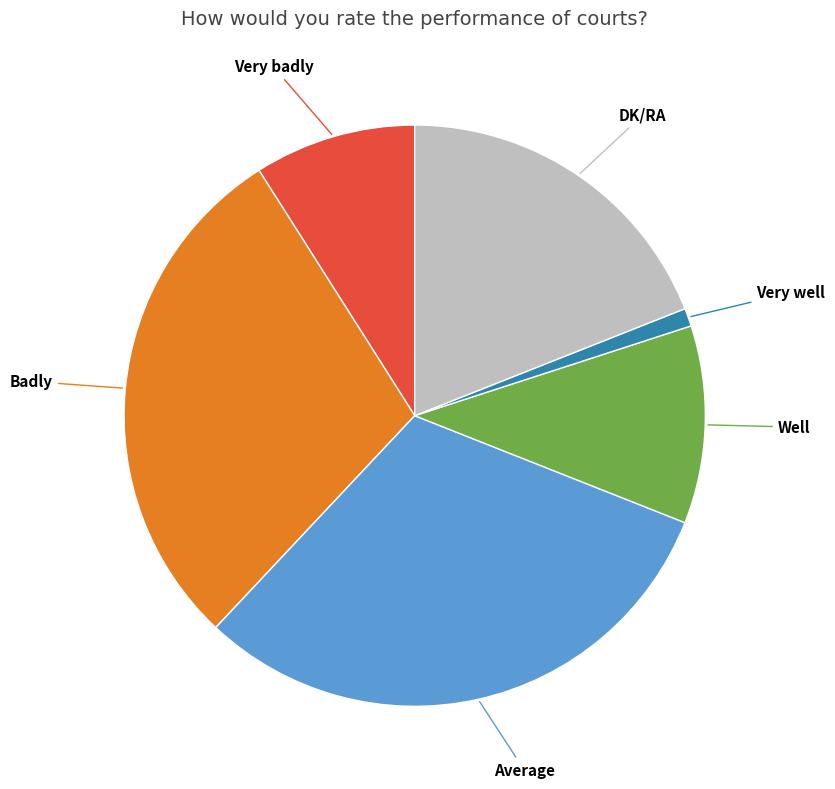

Does any single category account for the majority?

No